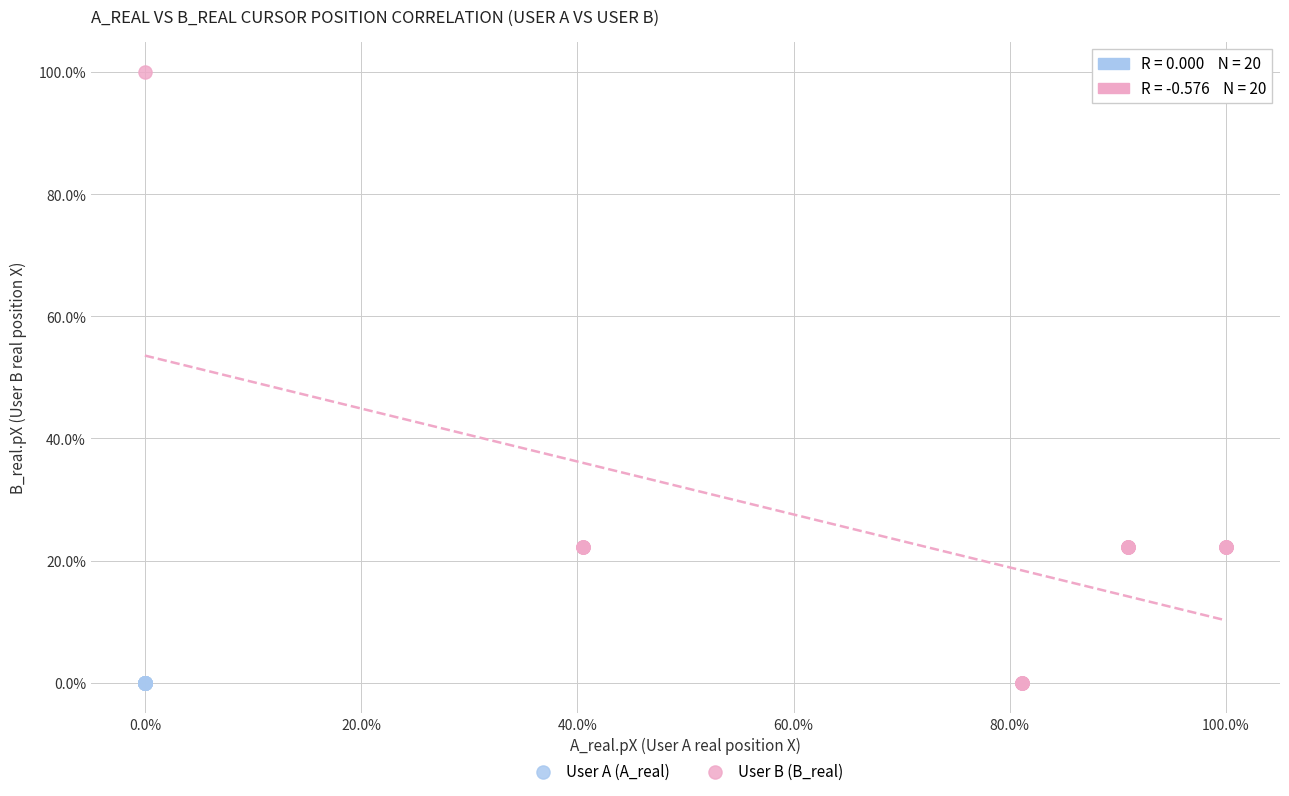

Which series reaches the maximum Y coordinate?

User B (B_real)